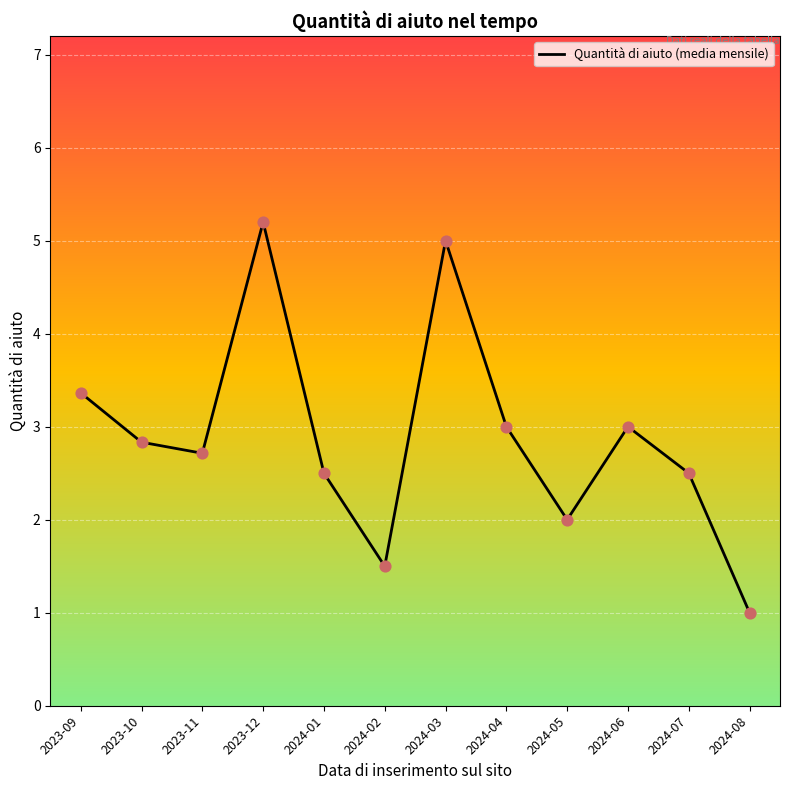

What is the ratio of the value at 2023-10 to the value at 2023-11?

1.0